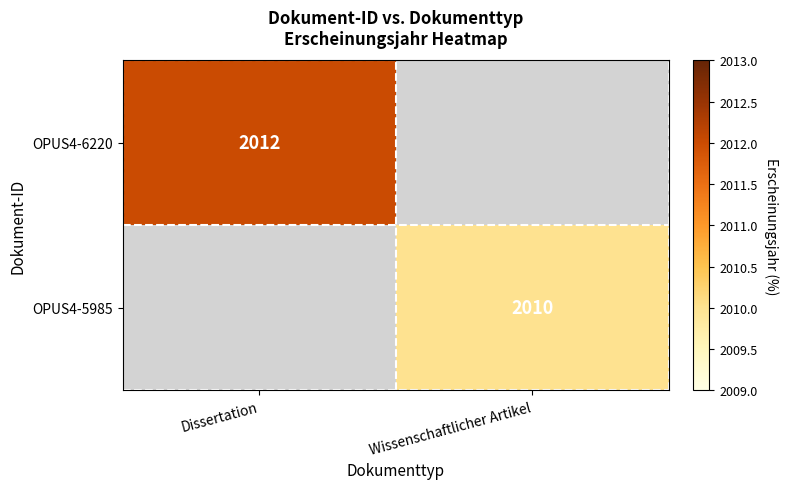

The value of OPUS4-6220 at Dissertation is 3112. True or false?

False